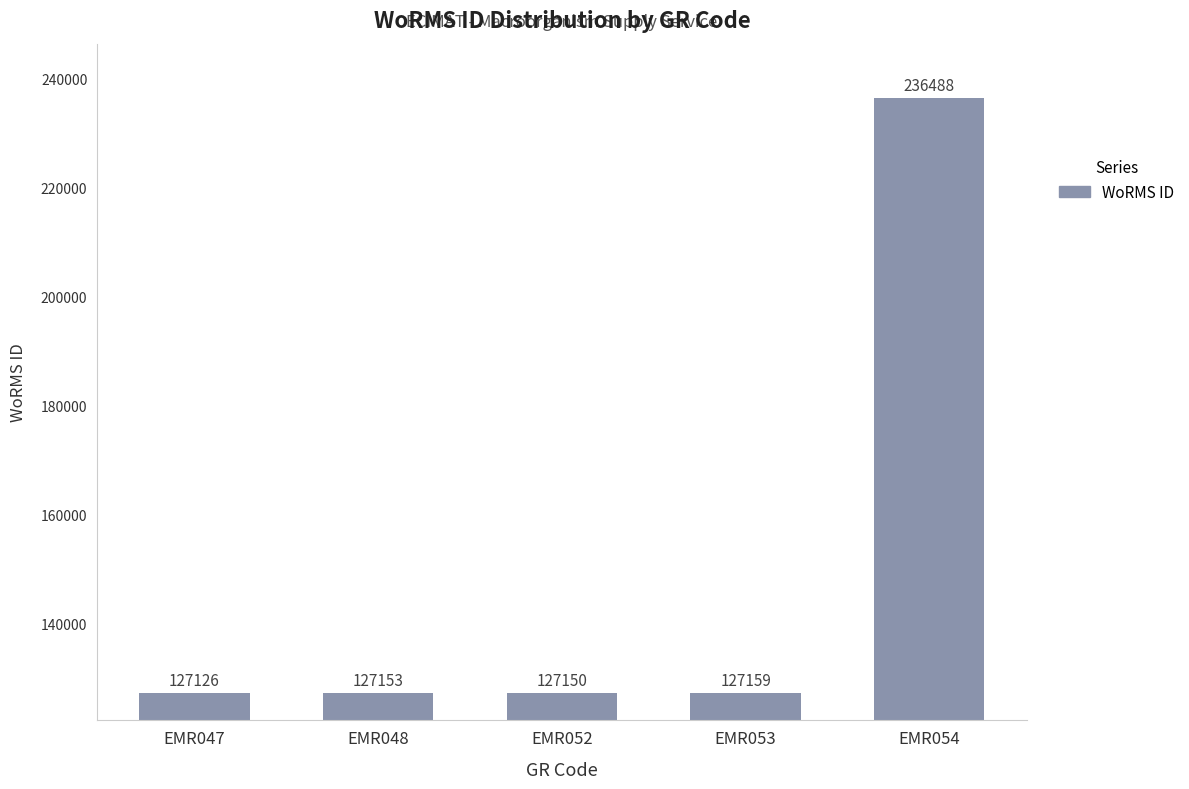

Where is the data nearest to the value 181807?

EMR053